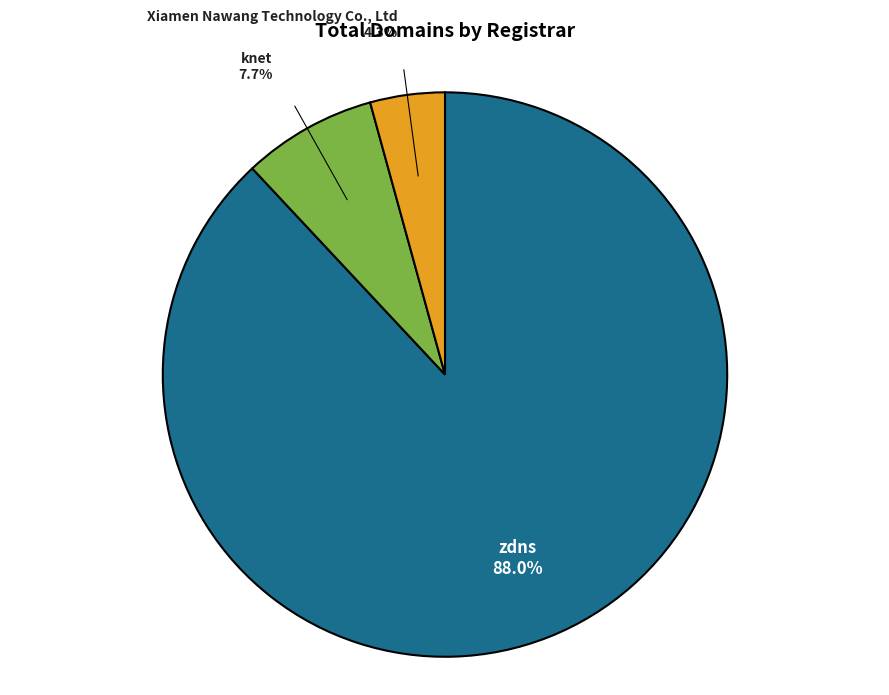

Is there any slice that represents more than half of the pie?

Yes